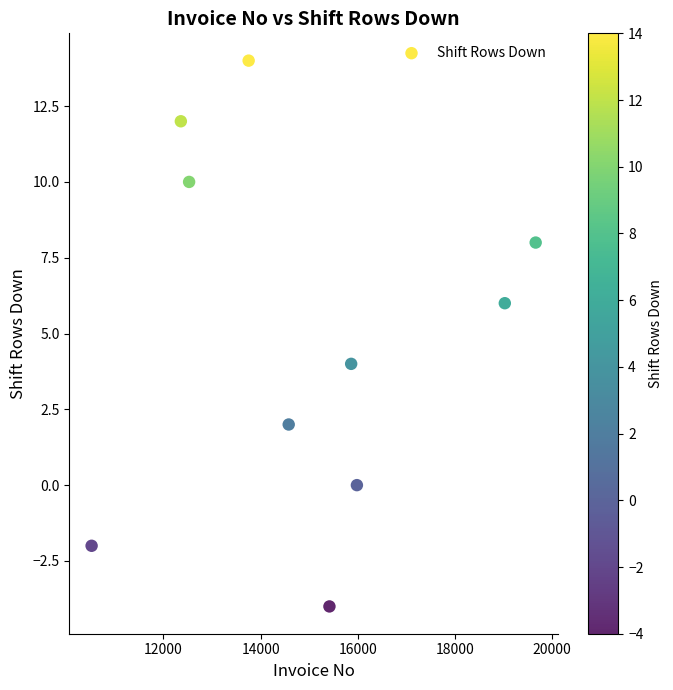

What is the range of X values (max minus min)?

9136